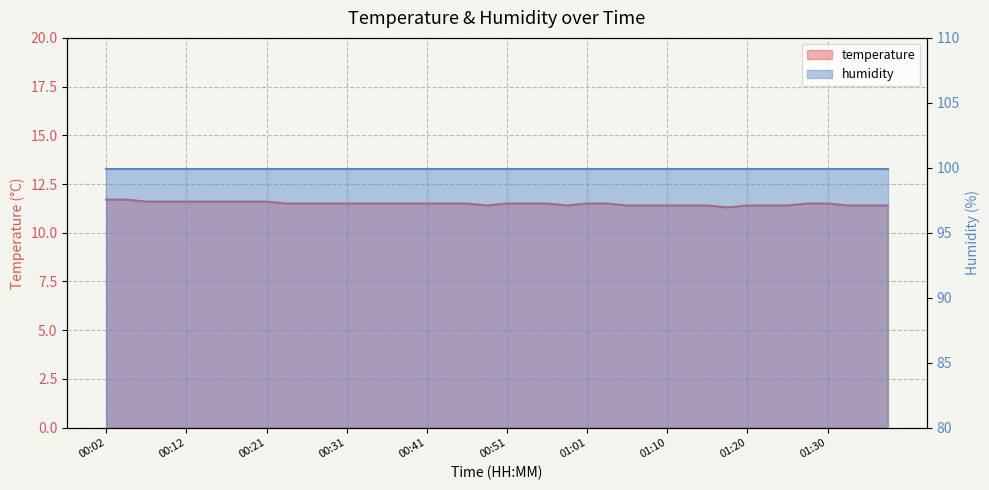

What is the label of the 10th point from the right?

01:15